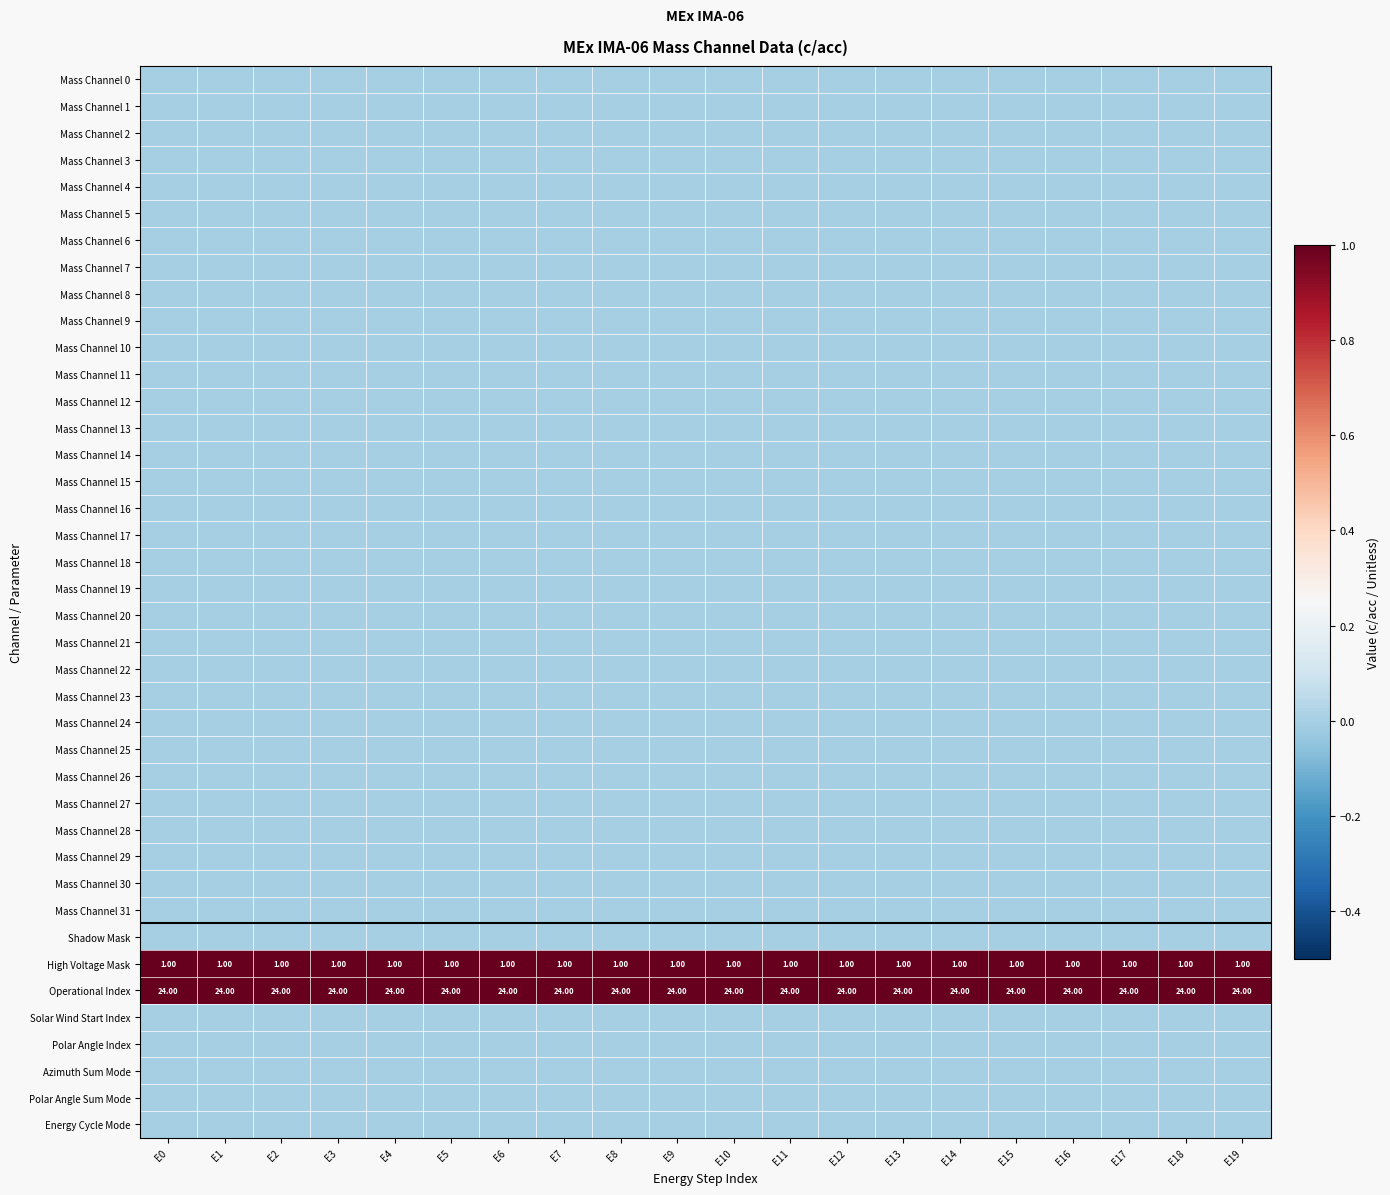

How many data points does each series have?

20